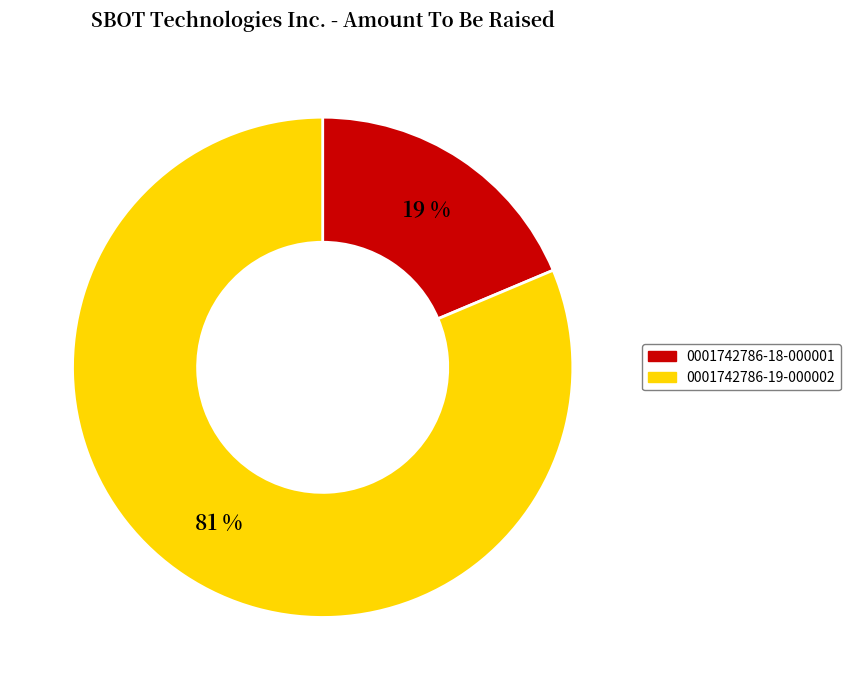

True or false: 0001742786-19-000002 accounts for 81% of the total.

True